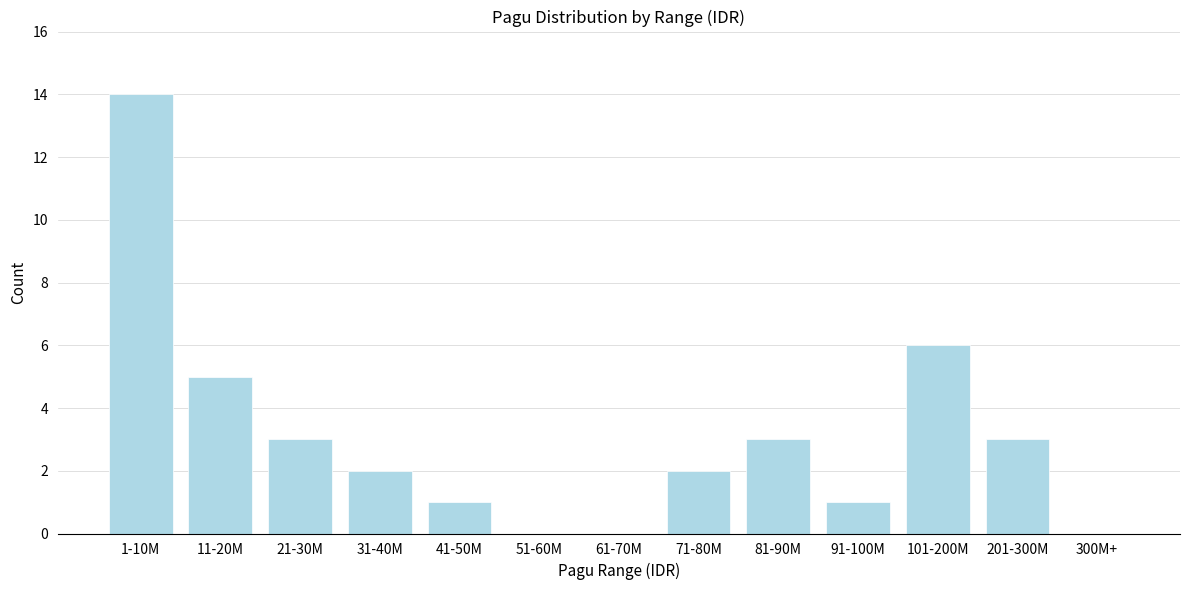

Reading left to right, extract all data points from this chart.

1-10M=14	11-20M=5	21-30M=3	31-40M=2	41-50M=1	51-60M=0	61-70M=0	71-80M=2	81-90M=3	91-100M=1	101-200M=6	201-300M=3	300M+=0